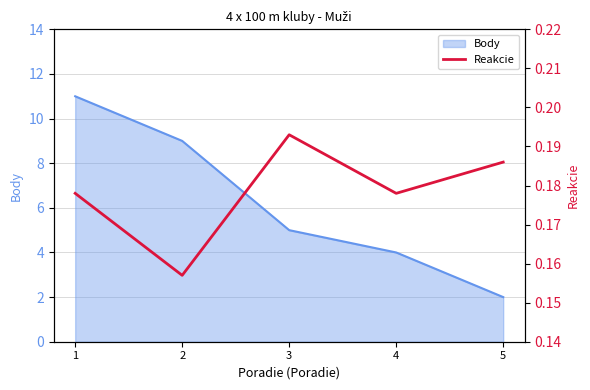

List the labels in order of value, smallest first.

2, 1, 4, 5, 3